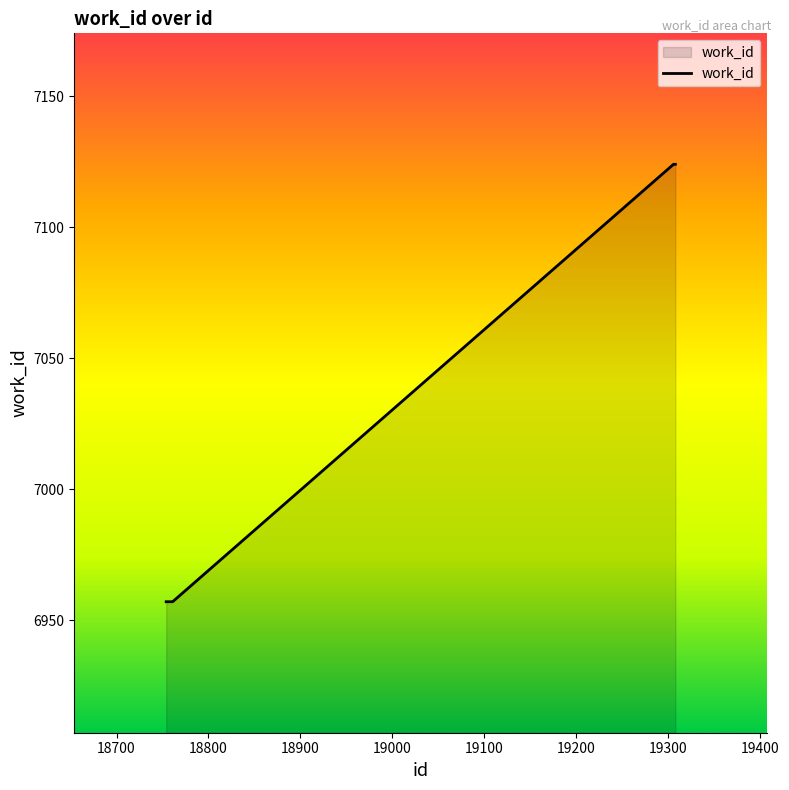

How many series are shown in this chart?

1